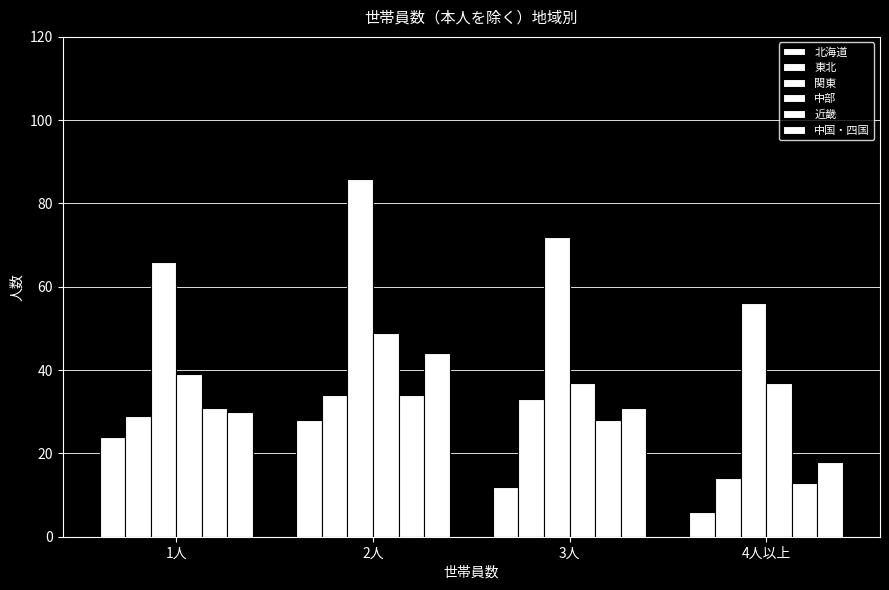

What position from the left is 2人?

2